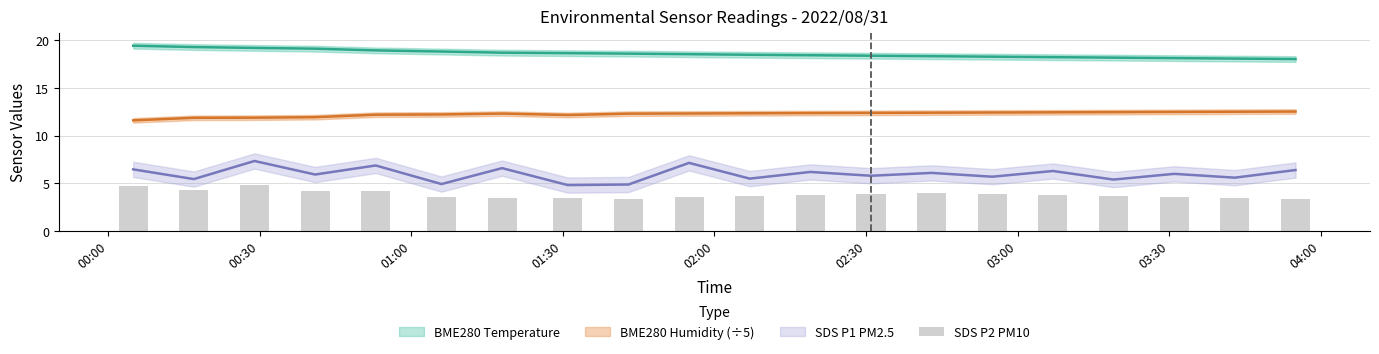

Are the bars horizontal?

No